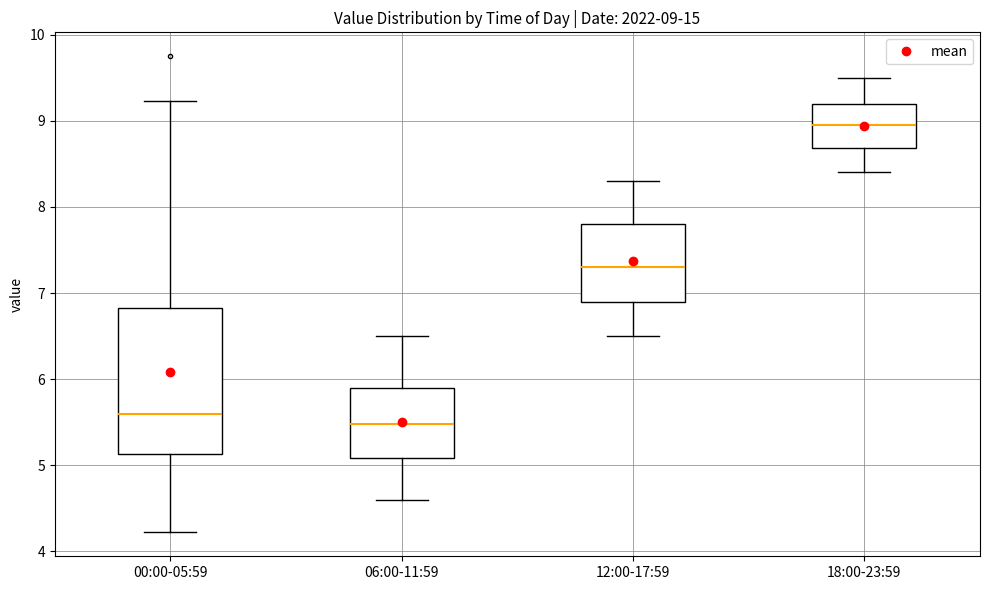

Which box's median line is the highest?

18:00-23:59